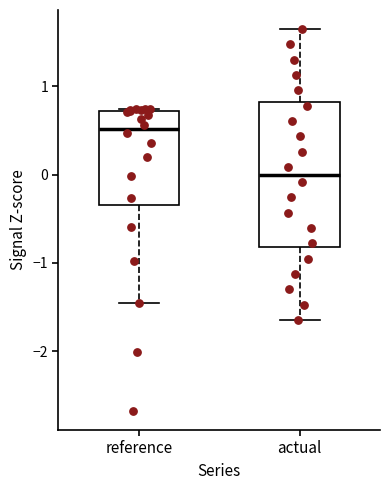

Comparing the boxes themselves (not the whiskers), which one is the tallest?

actual